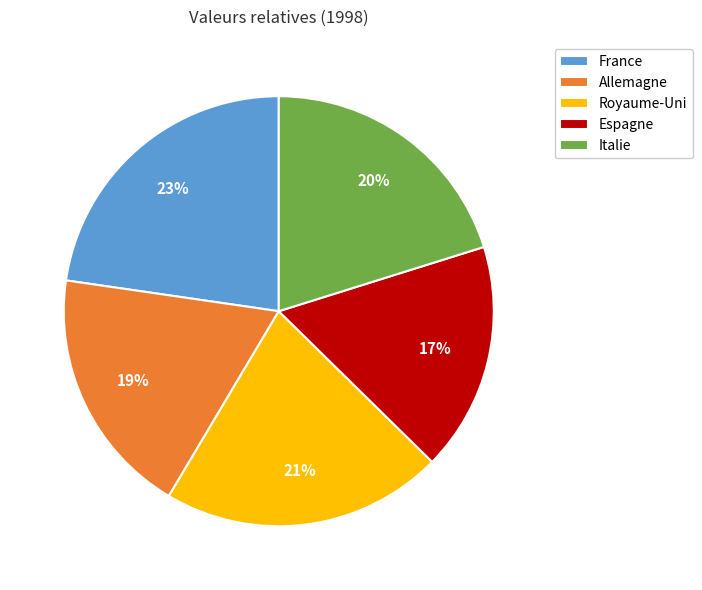

Which slice is the smallest?

Espagne